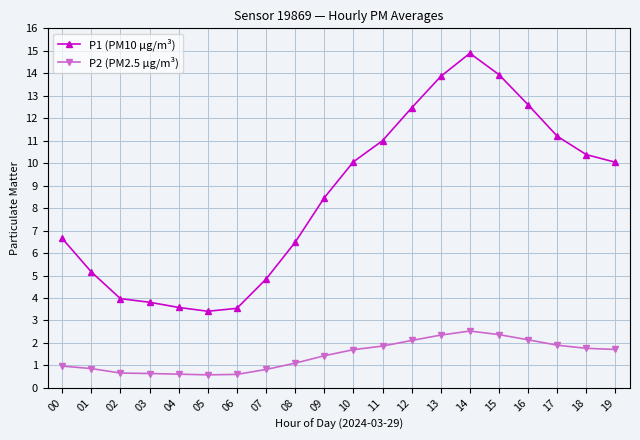

What is the difference between the highest and lowest values at 02?

3.3